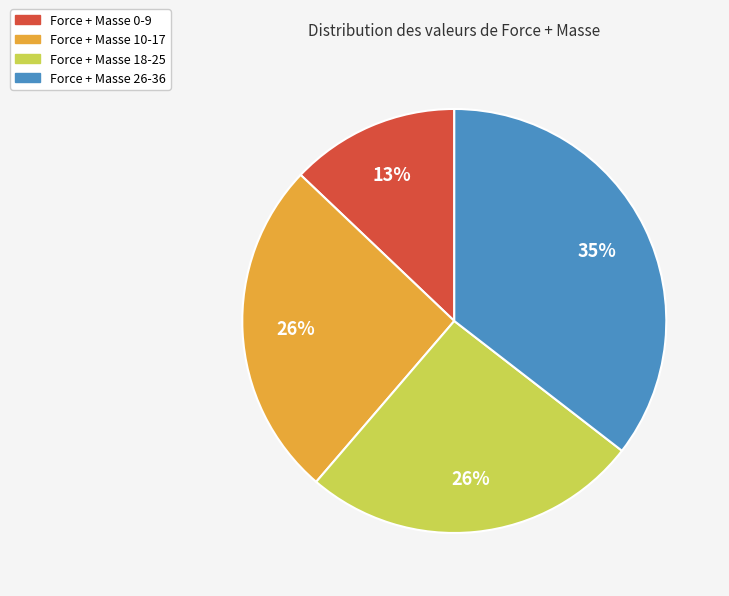

Count the number of slices in the pie.

4